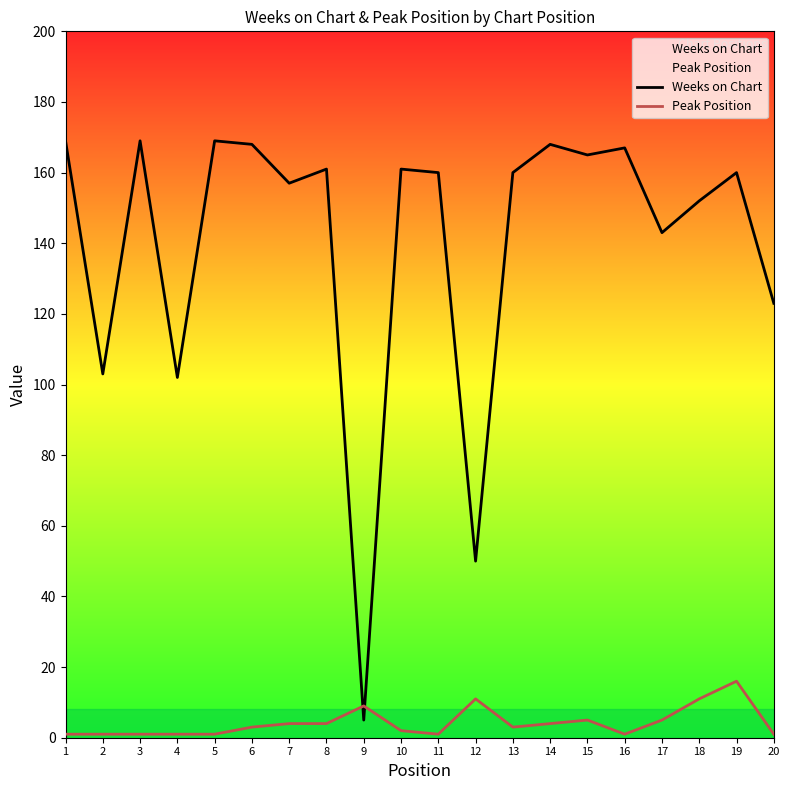

Which series has the largest total across all categories?

Weeks on Chart